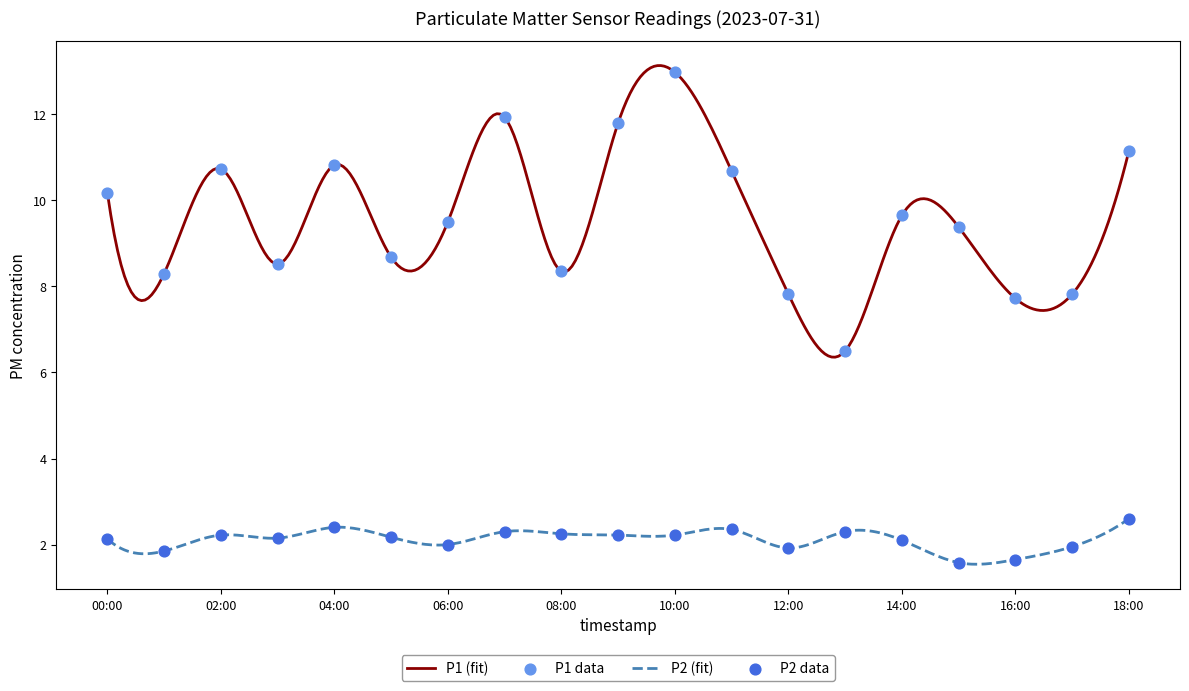

What are all the series names shown in the legend?

P1, P2